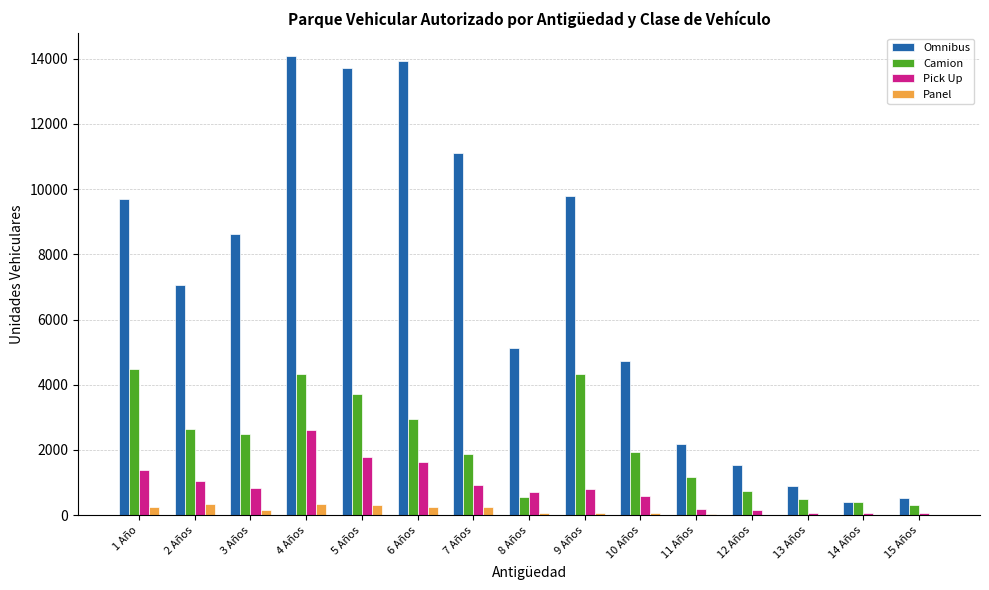

What is the greatest value displayed?

14085